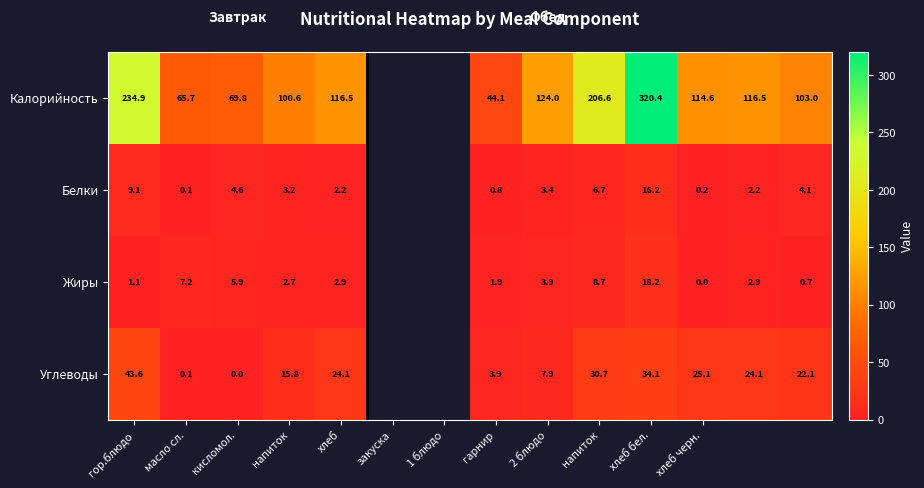

How many values in Калорийность are above zero?

12